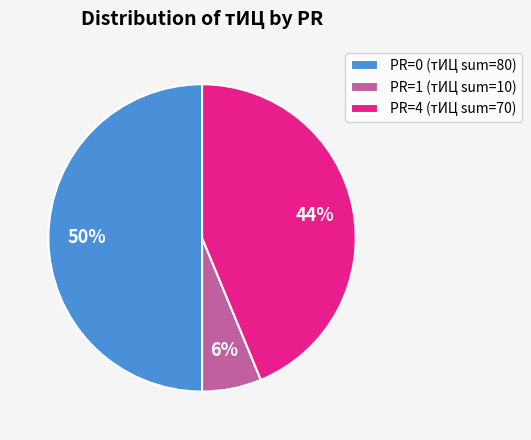

The PR=1 (тИЦ sum=10) slice represents 15% of the pie. True or false?

False